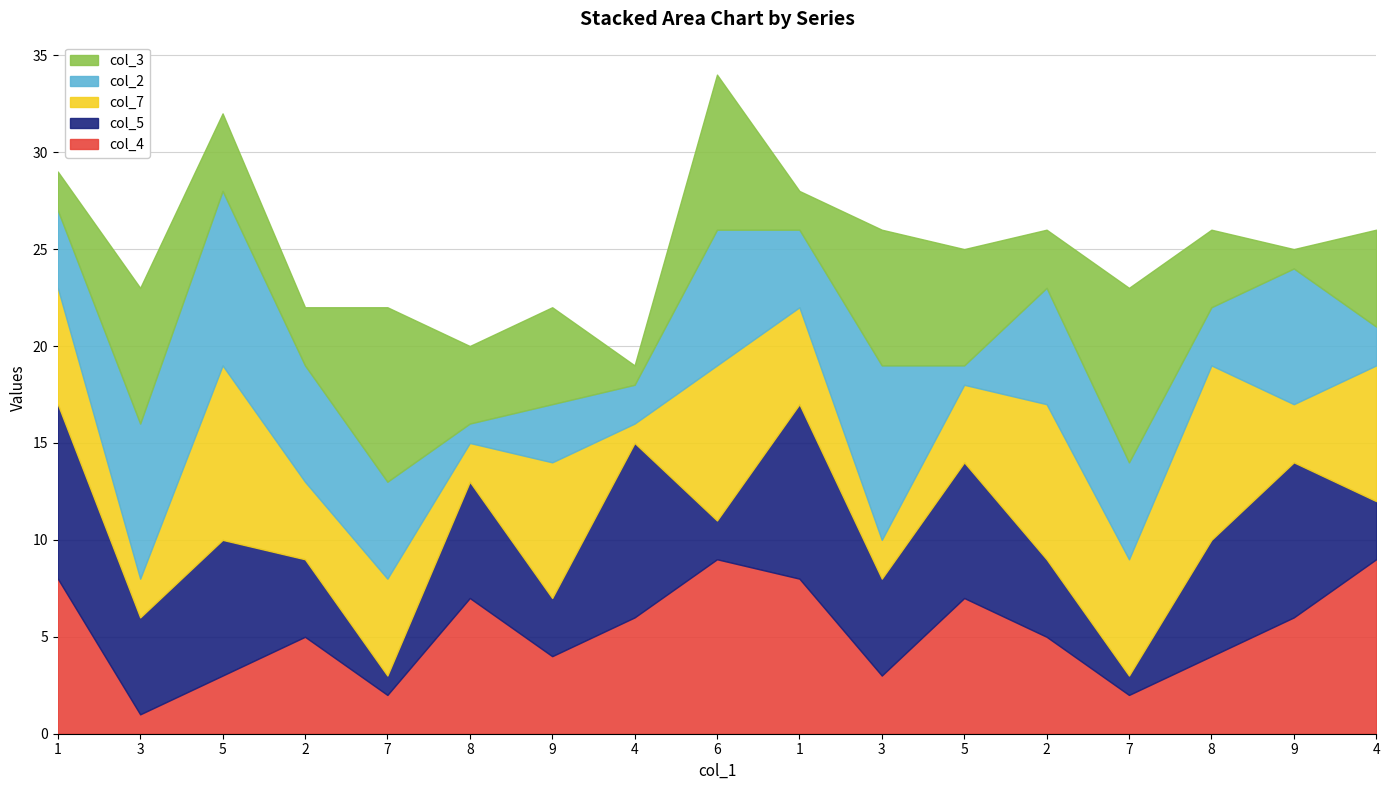

What is the total value across all series at 9?

22